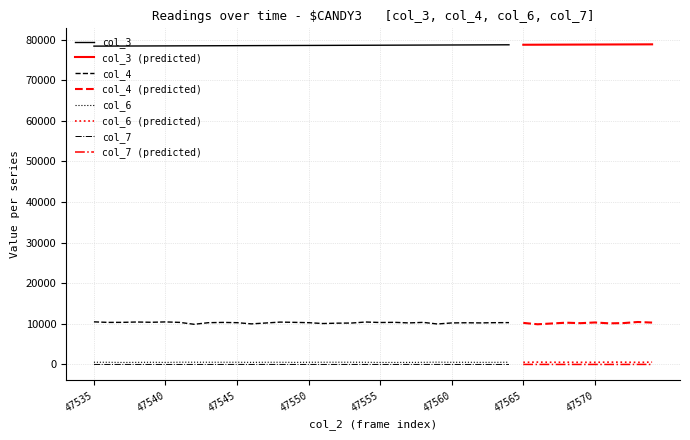

The col_4 series shows 4341 at 47538. True or false?

False